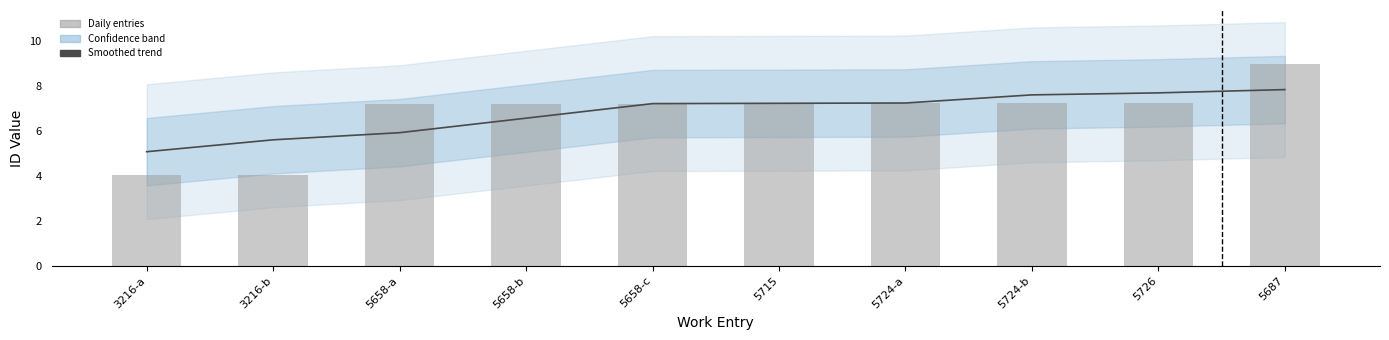

Is it true that Smoothed trend equals 2.2 at 5724-a?

False